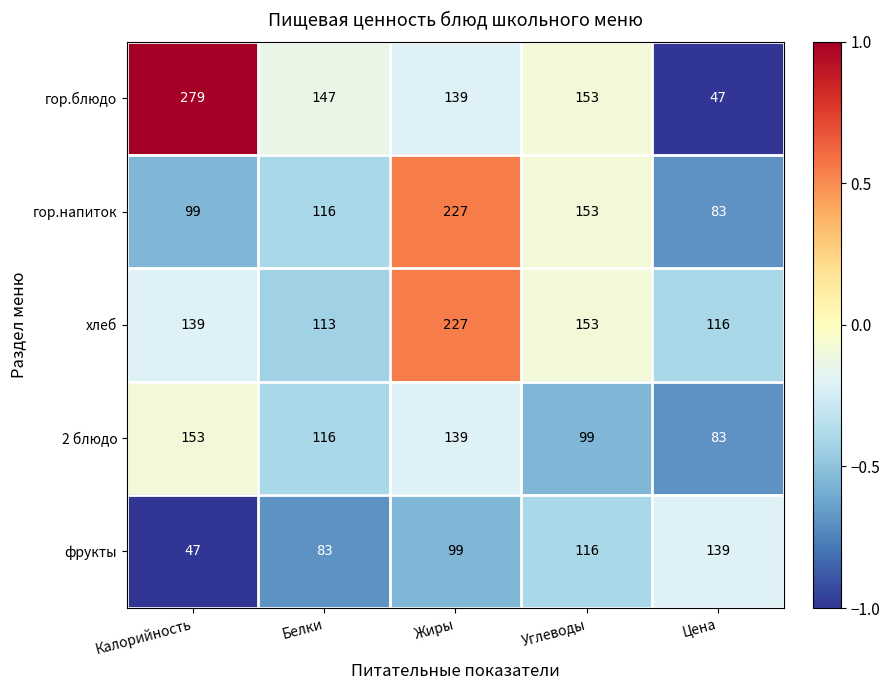

How many values in the гор.блюдо series are below 147?

2